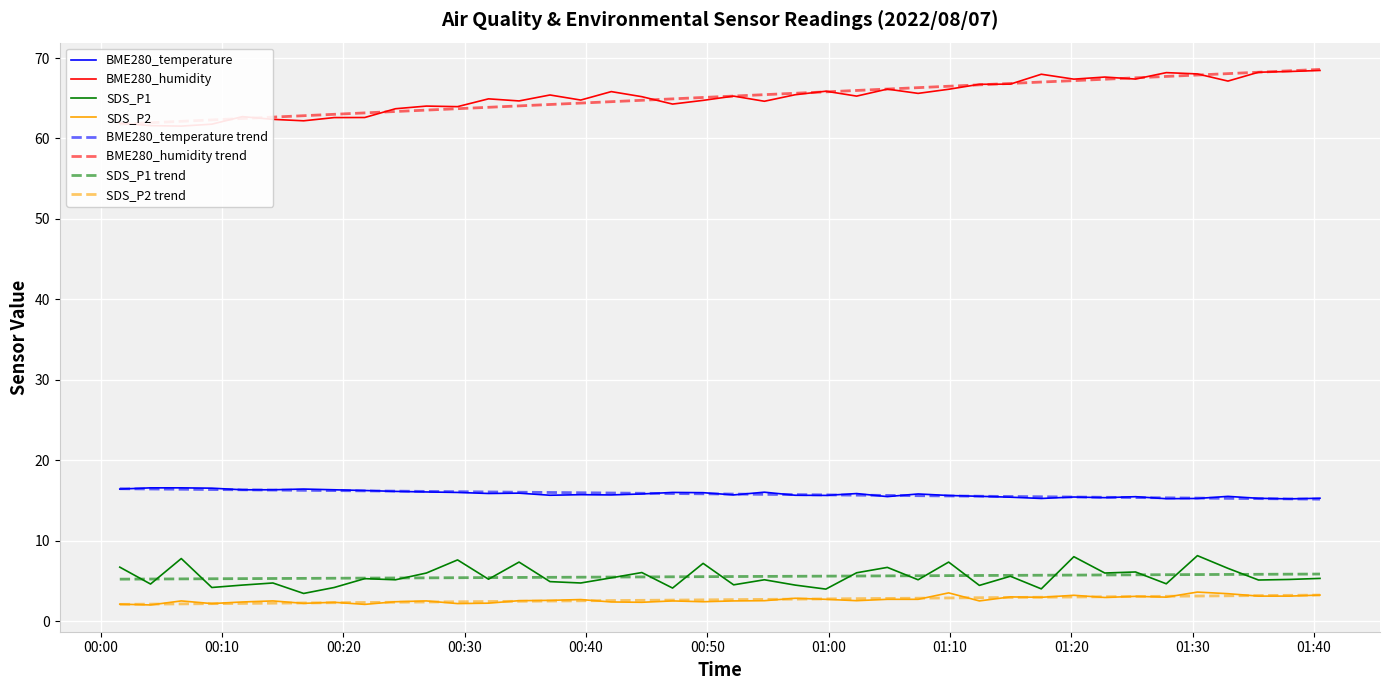

True or false: SDS_P1 trend and SDS_P2 cross at least once.

False